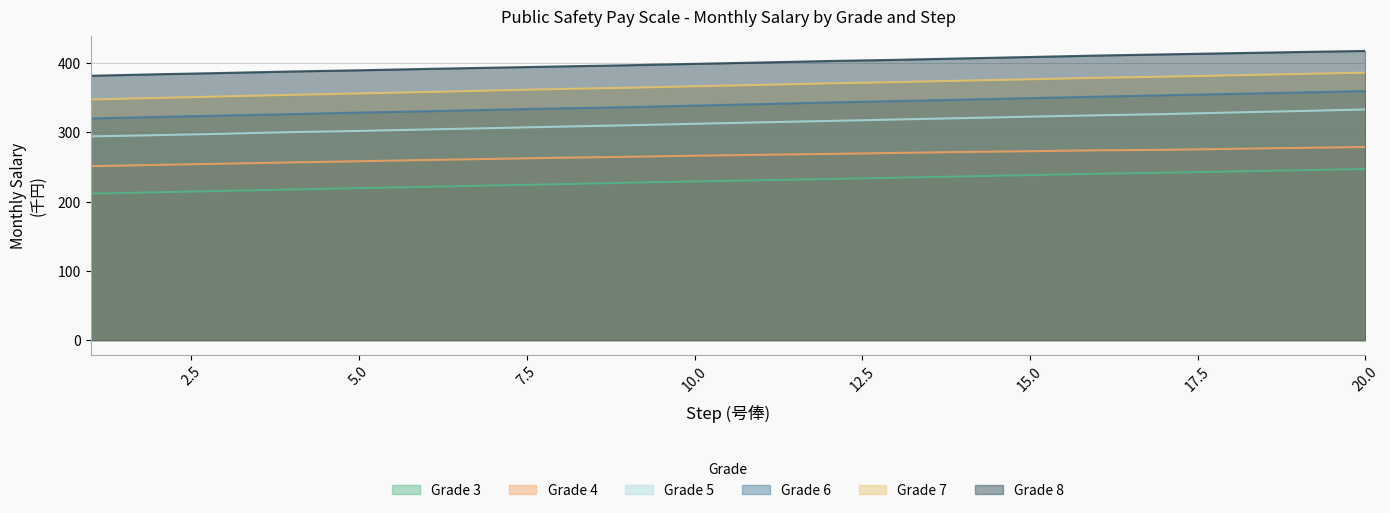

Reading left to right, extract all data points from this chart.

grade_3: 211.6	213.6	215.6	217.6	219.6	221.4	223.4	225.3	227.4	229.2	231.0	232.8	234.6	236.5	238.4	240.3	241.8	243.6	245.4	247.2
grade_4: 251.3	253.1	254.9	256.7	258.4	260.2	261.8	263.5	264.8	266.4	267.7	269.0	270.4	271.8	272.9	274.2	274.9	276.3	277.7	279.0
grade_5: 294.3	296.1	298.2	300.5	302.2	304.3	306.3	308.4	310.3	312.5	314.6	316.6	318.7	320.7	322.8	324.8	326.5	328.8	330.9	333.2
grade_6: 320.2	322.4	324.5	326.5	328.7	330.6	332.8	334.8	336.5	338.8	341.0	343.3	345.3	347.4	349.6	351.7	353.7	355.7	357.7	359.8
grade_7: 347.6	349.8	352.1	354.3	356.3	358.4	360.6	362.8	364.5	366.7	368.7	370.9	372.7	374.8	376.8	378.9	380.5	382.5	384.4	386.4
grade_8: 381.9	384.1	386.0	388.1	389.8	391.8	393.6	395.4	397.1	399.1	401.1	403.2	404.9	407.0	409.0	411.1	412.8	414.5	416.2	417.8